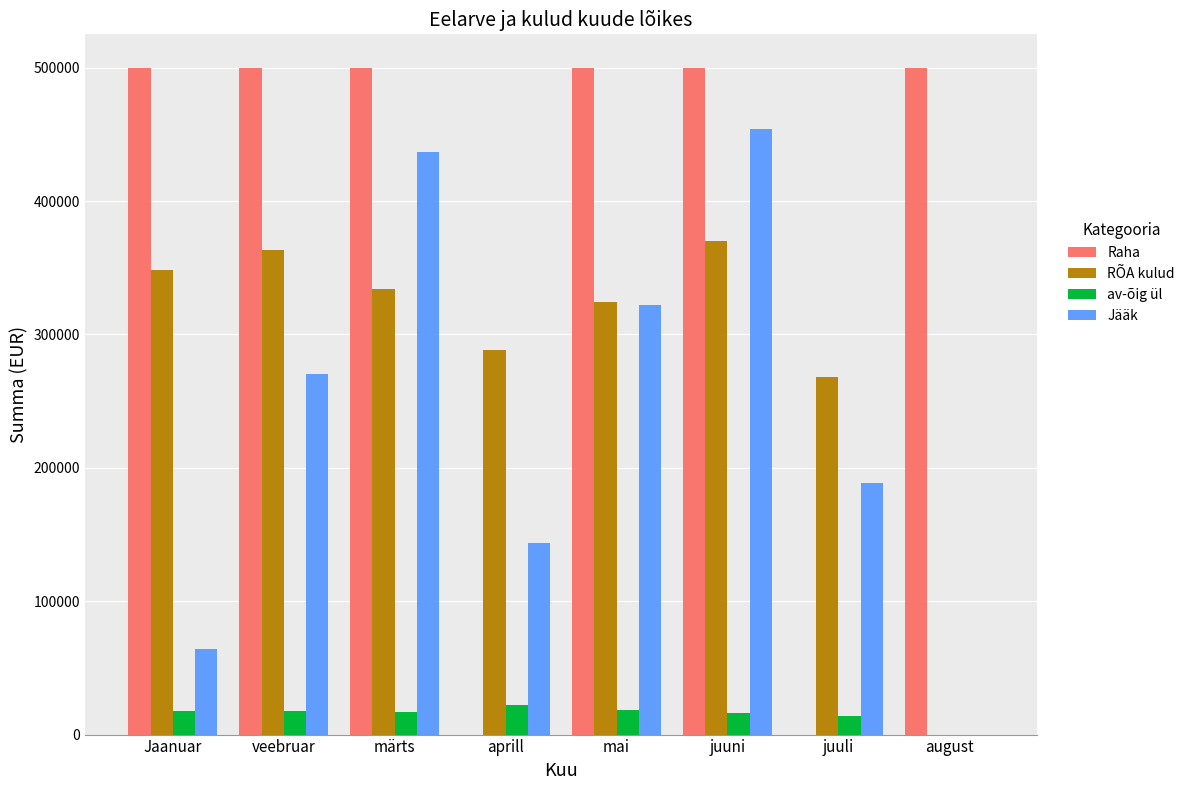

Between aprill and juuni, which series saw the biggest shift?

Raha